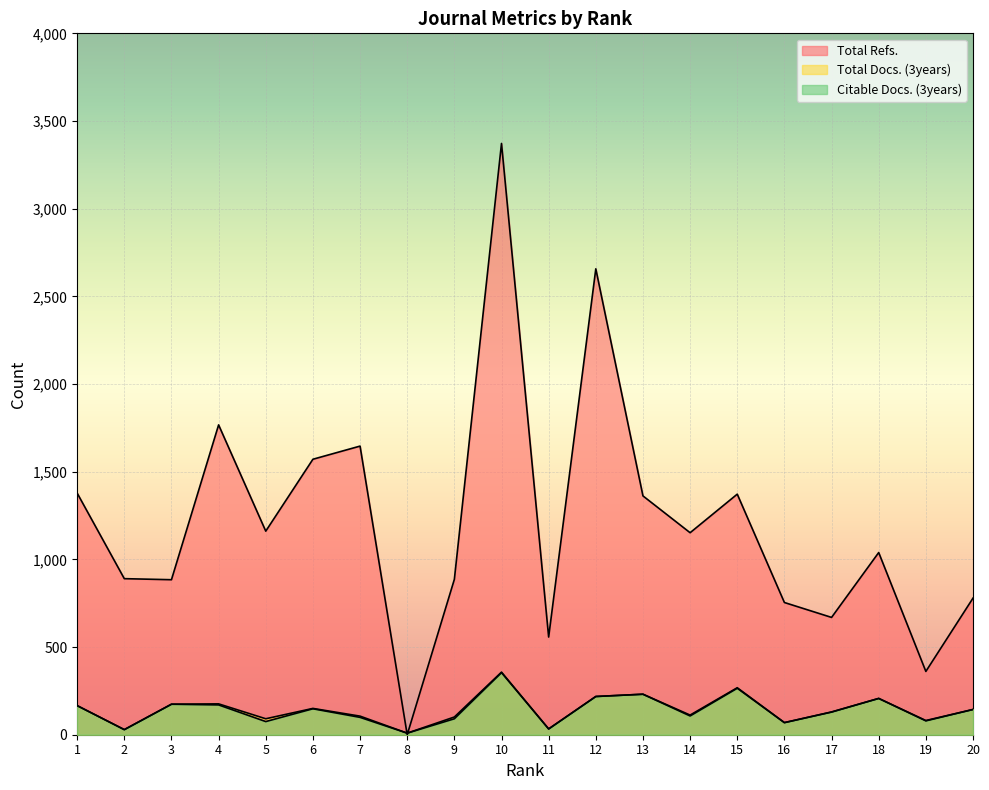

What is the value of the Total Docs. (3years) point at the 2nd from the left?

29